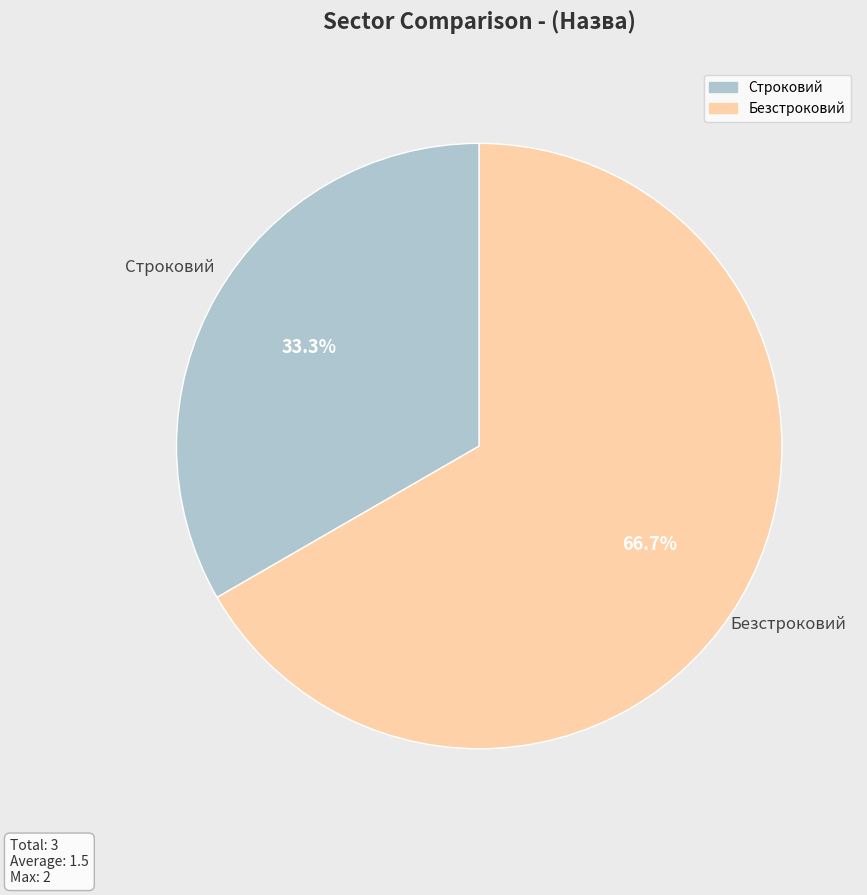

Between Строковий and Безстроковий, which is larger?

Безстроковий